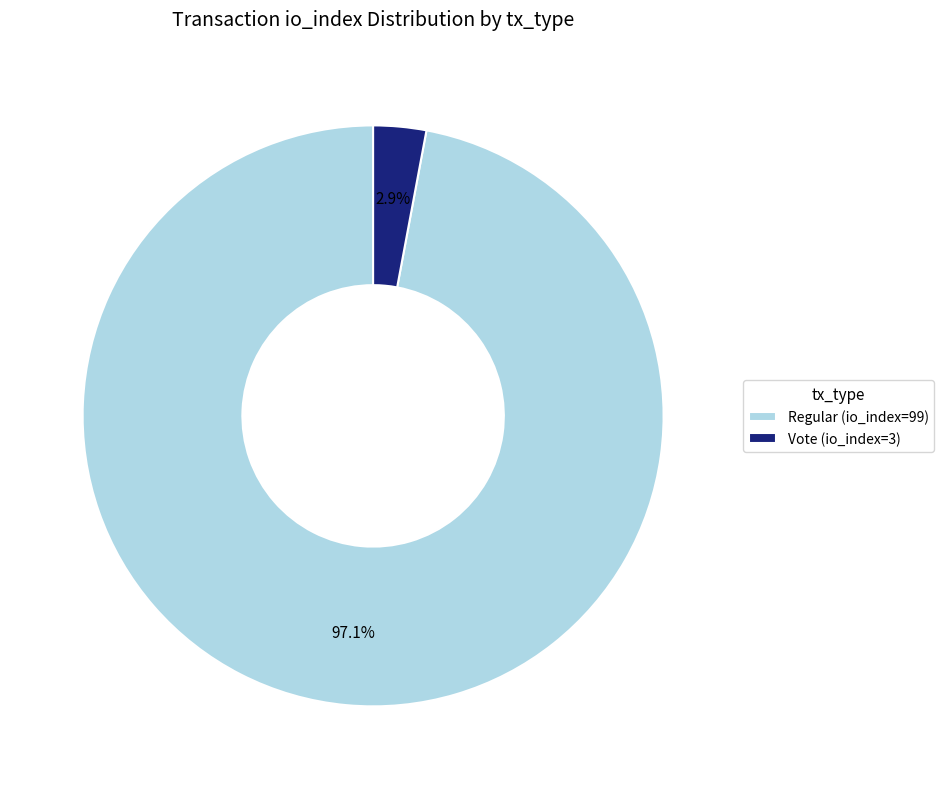

Between Regular (io_index=99) and Vote (io_index=3), which is larger?

Regular (io_index=99)